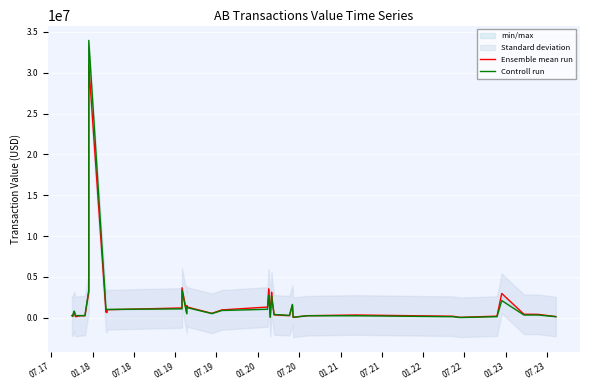

After their last crossing, which series has the higher values: Ensemble mean run or Controll run?

Ensemble mean run